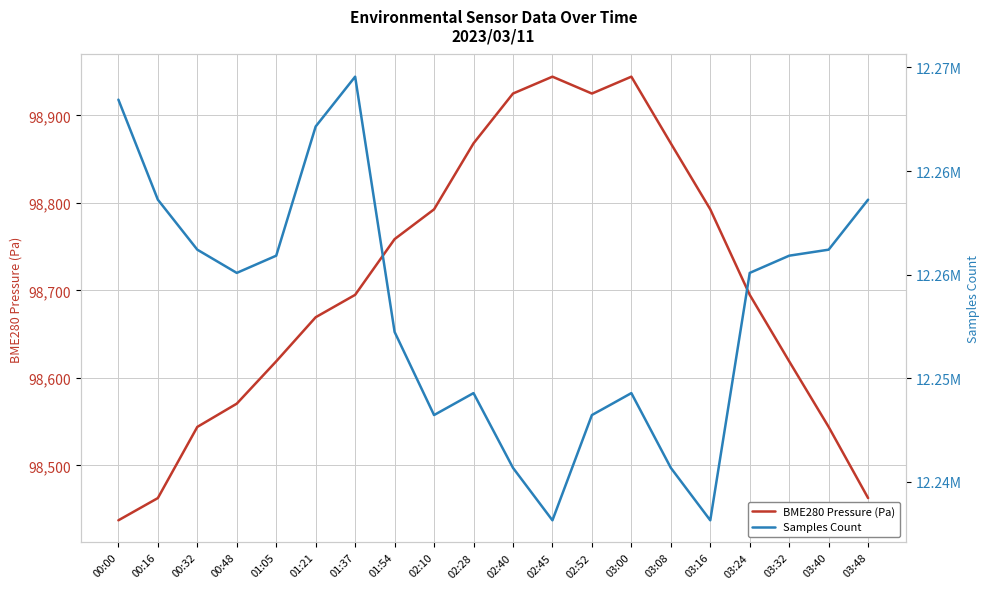

At how many categories does at least one series exceed 5695931?

20